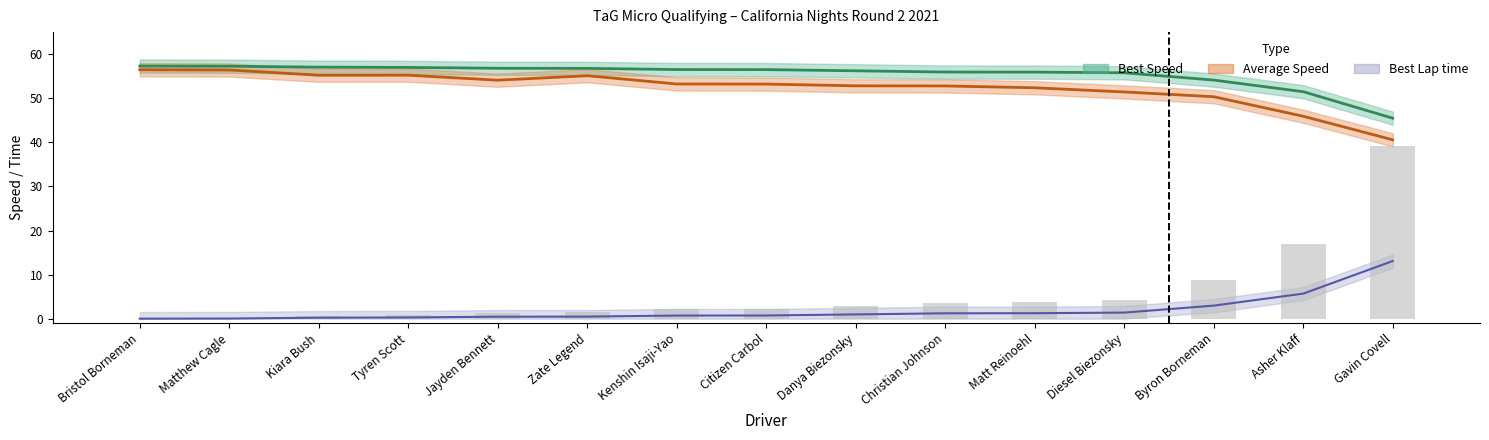

What value does the Average Speed series have at Asher Klaff?

45.9